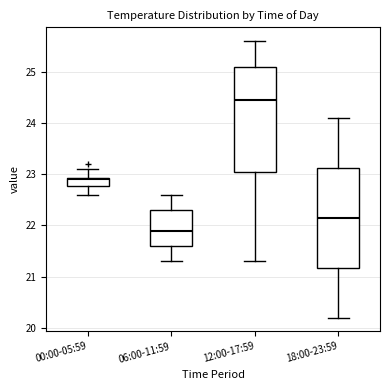

Where is the upper edge of the box for 00:00-05:59 on the y-axis? The values are not printed on the chart, so give them approximately, as read against the axis.

22.9